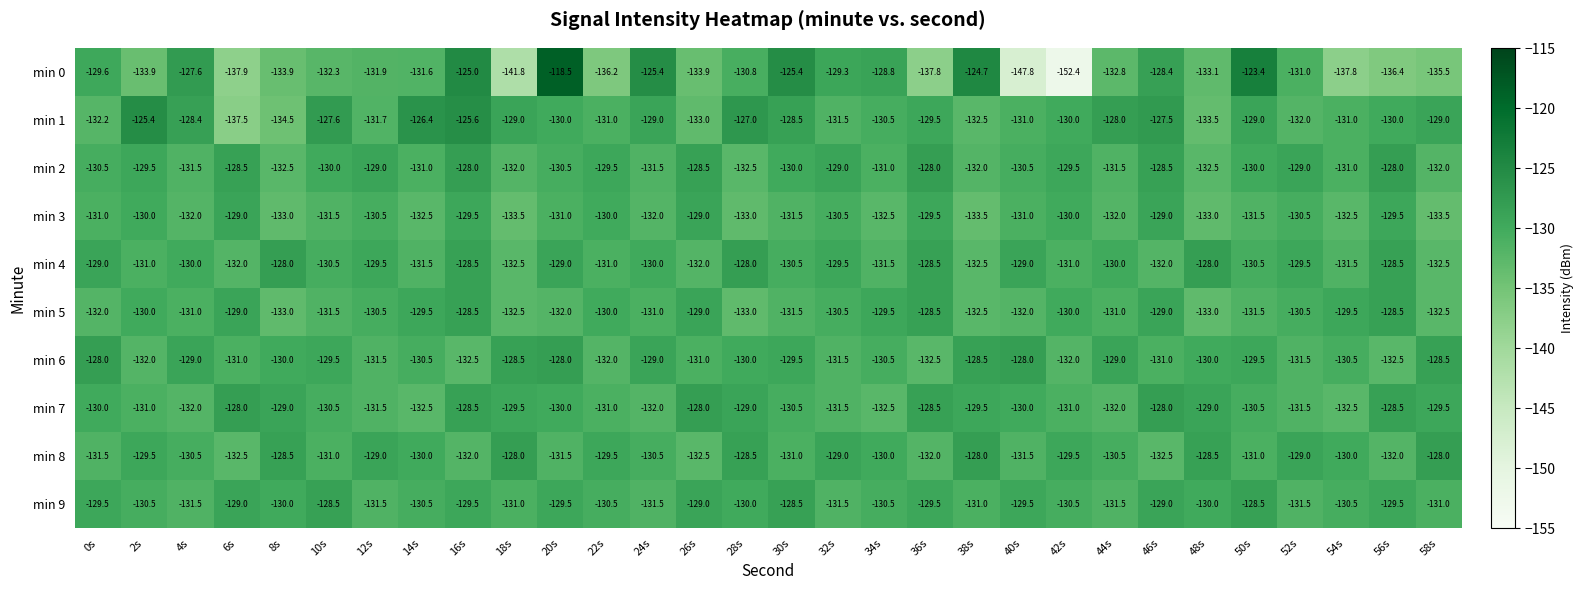

True or false: min 2 has a value of -128.0 at 16s.

True